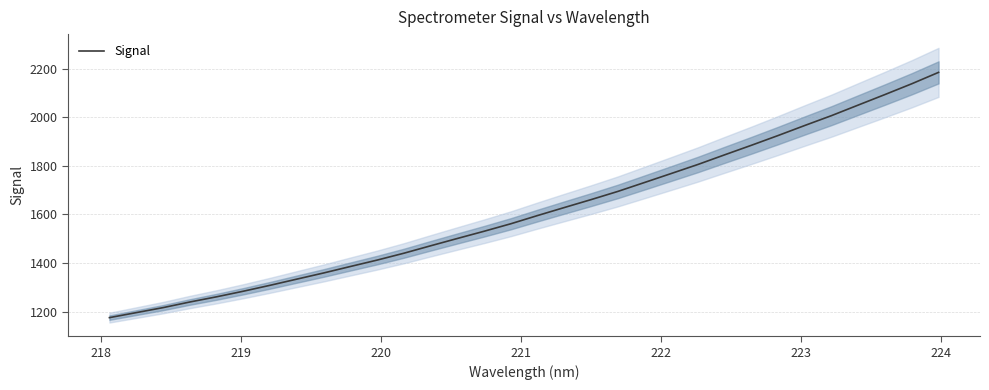

Between 220 and 224, which is larger?

224